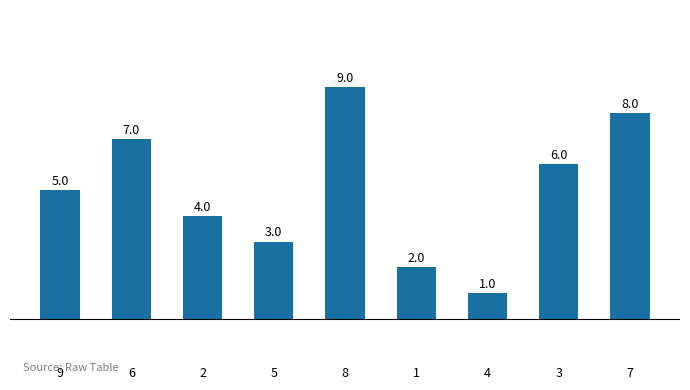

Reading right to left, what are all the values shown in this chart?

8	6	1	2	9	3	4	7	5